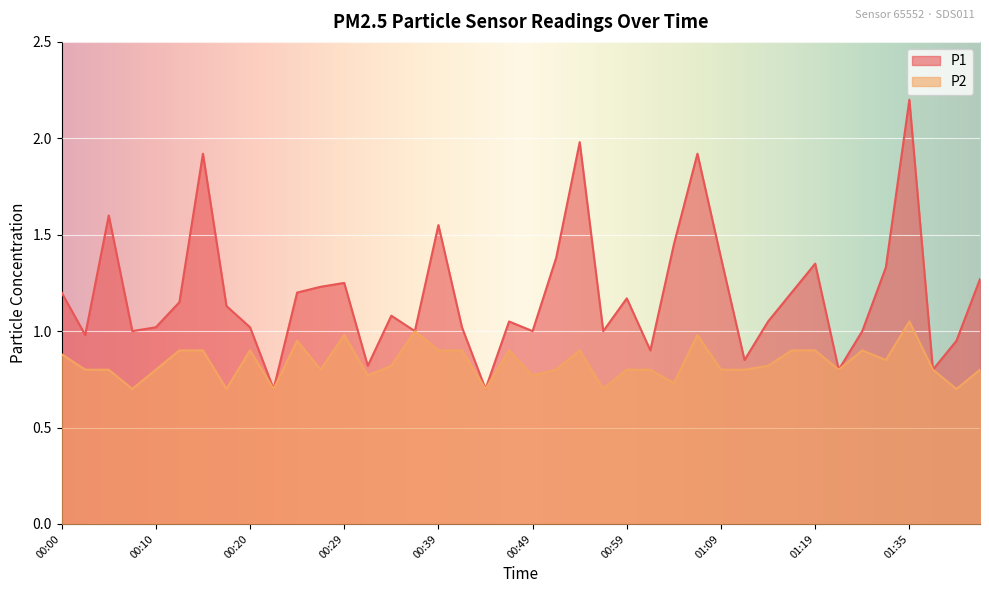

What is the value of the P1 point at the 37th from the left?

2.2